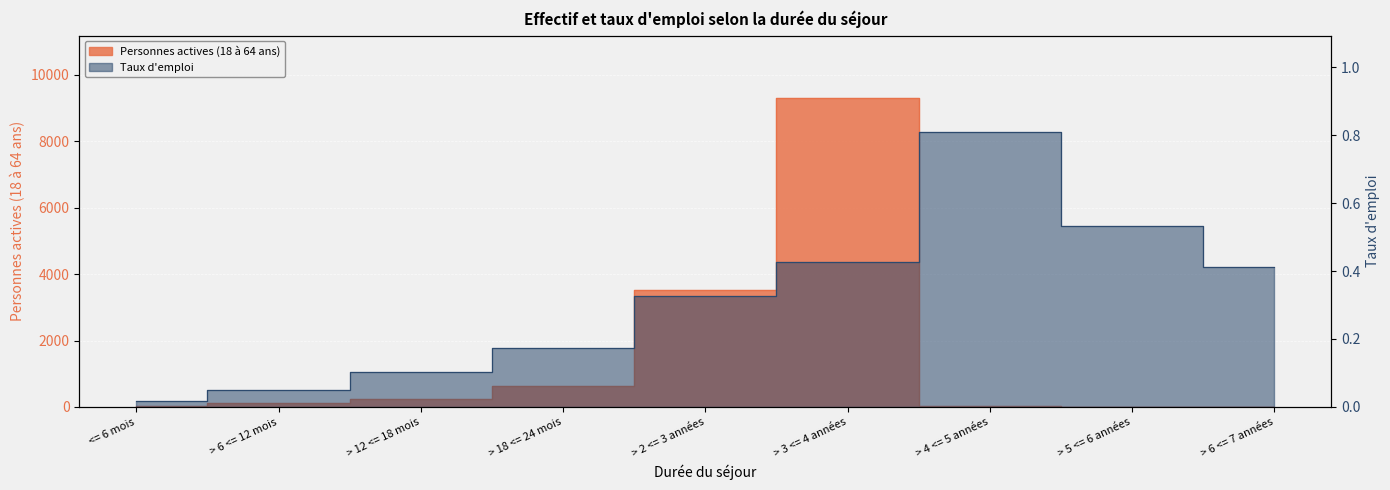

Reading right to left, list all the values displayed in this chart.

Personnes actives (18 à 64 ans): 7.0	8.0	17.0	9314.0	3508.0	643.0	230.0	129.0	23.0
Taux d emploi: 0.4	0.5	0.8	0.4	0.3	0.2	0.1	0.0	0.0